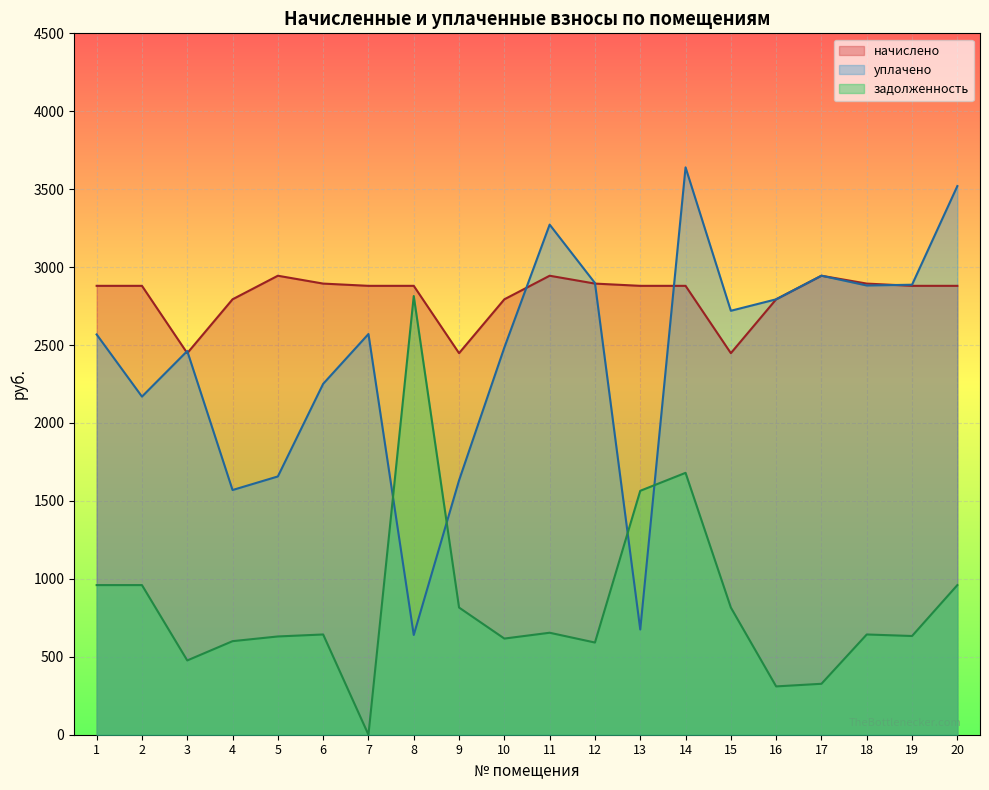

How many values in the начислено series are below 2880?

6